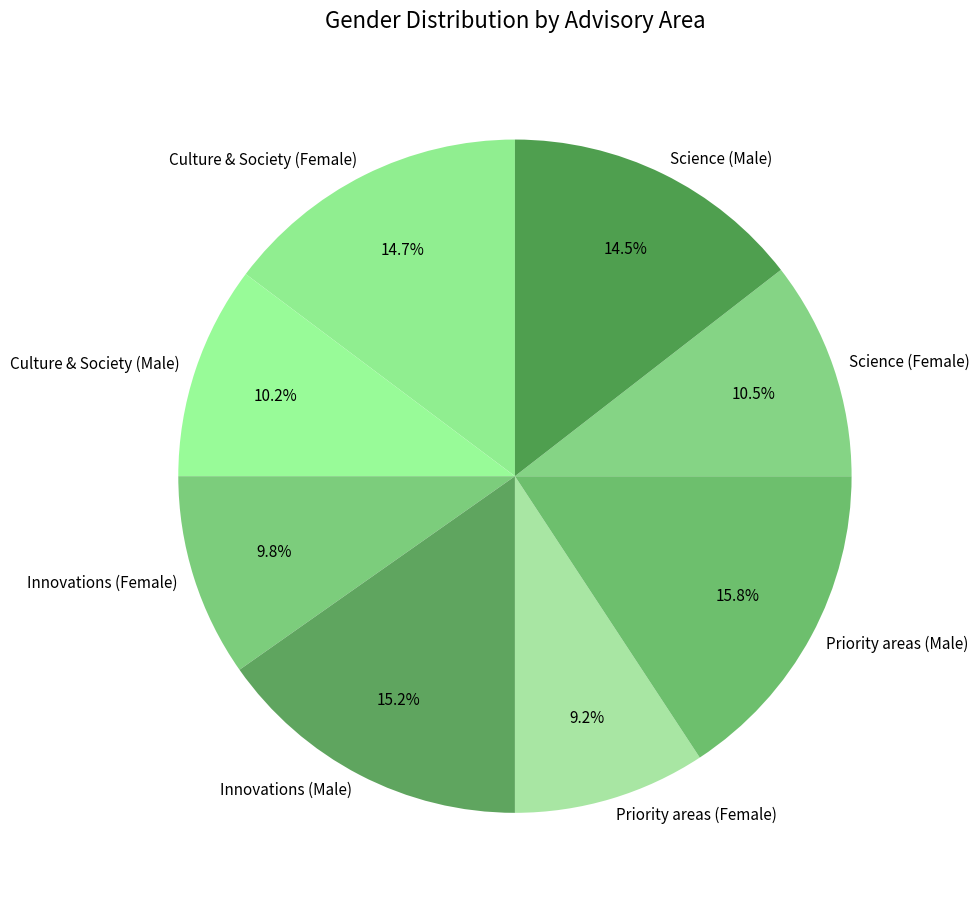

How many segments does this pie chart have?

8